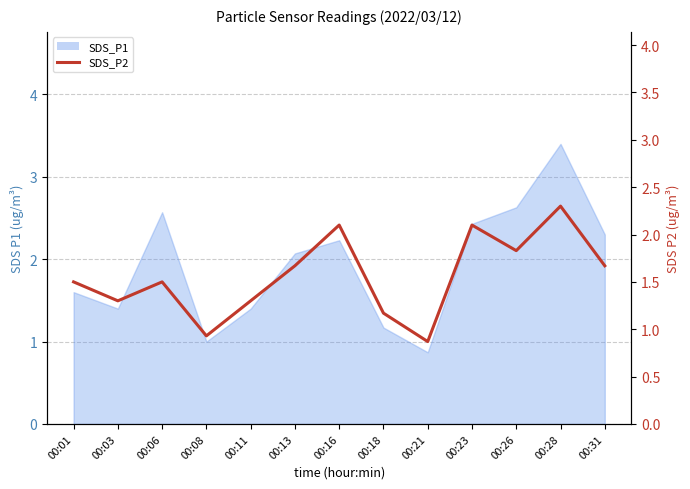

What is the smallest value displayed?

0.9